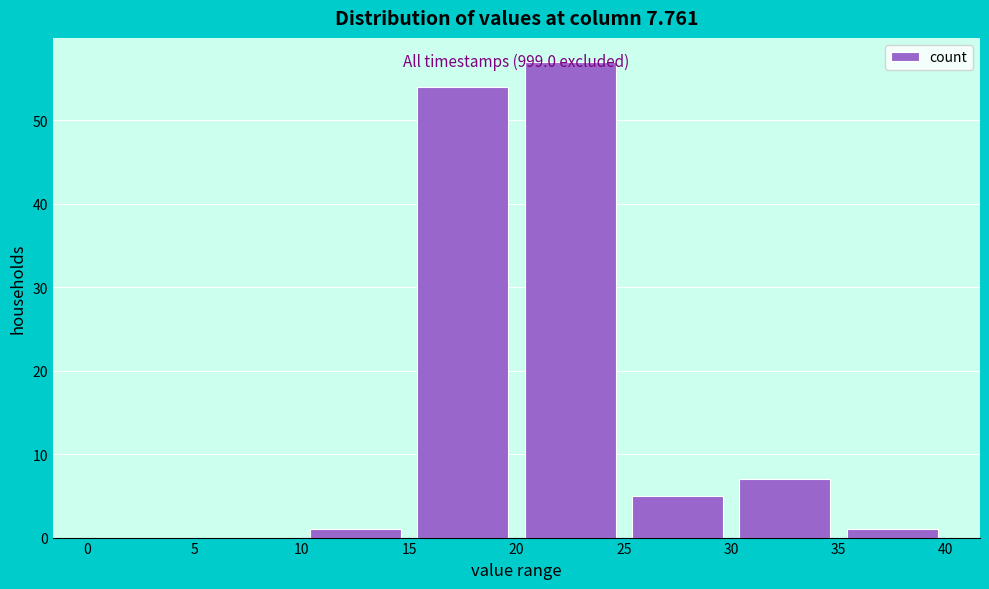

Which range on the x-axis has the tallest bar?

20 to 25